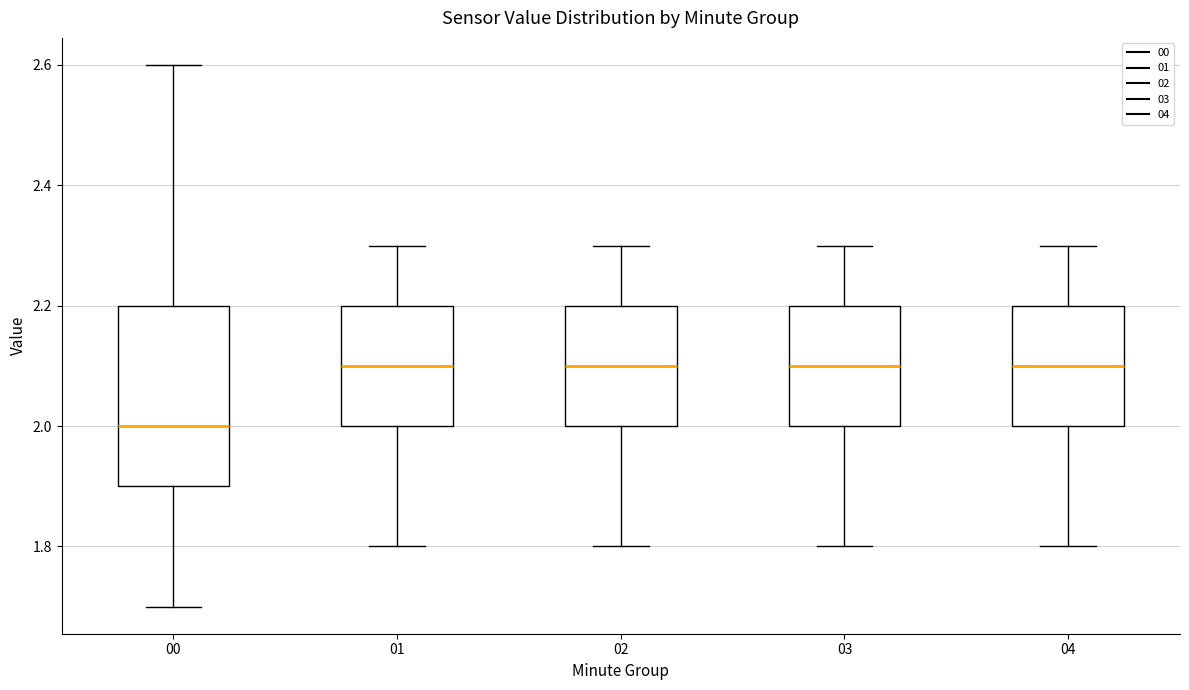

Which box is the tallest, from its lower edge to its upper edge?

00